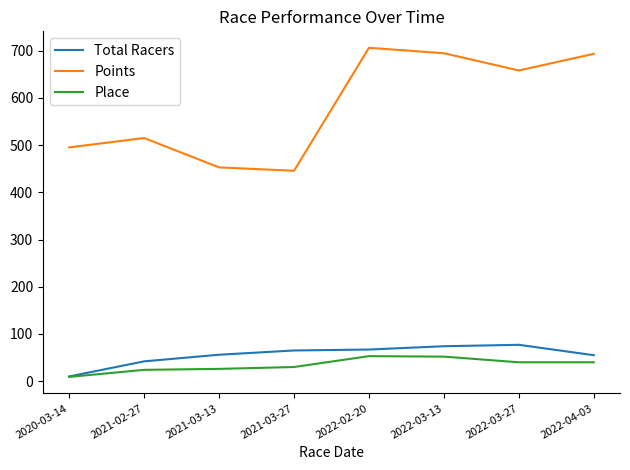

True or false: Points has a value of 495.2 at 2020-03-14.

True